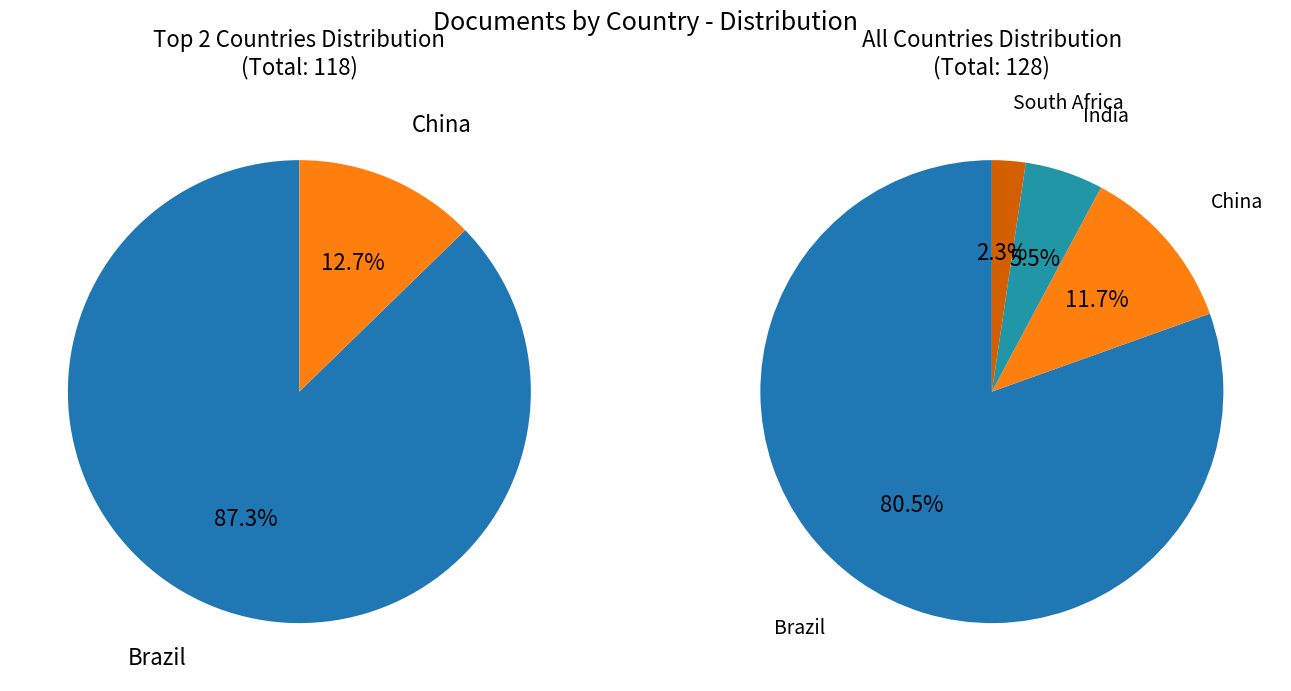

To the nearest percent, what is the combined percentage of Brazil and China?

92%